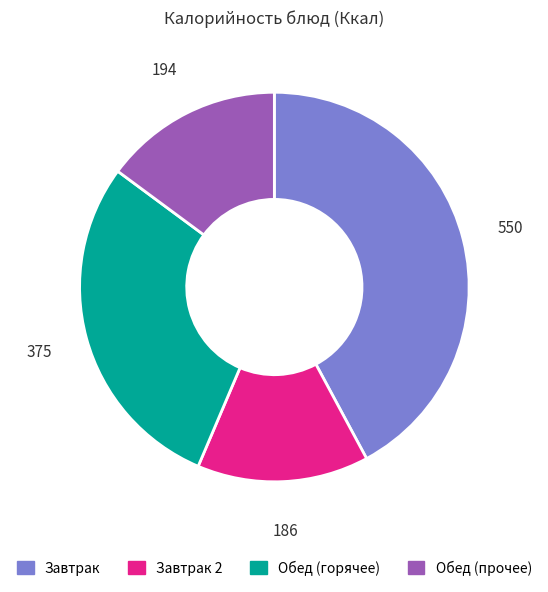

Is there any slice that represents more than half of the pie?

No